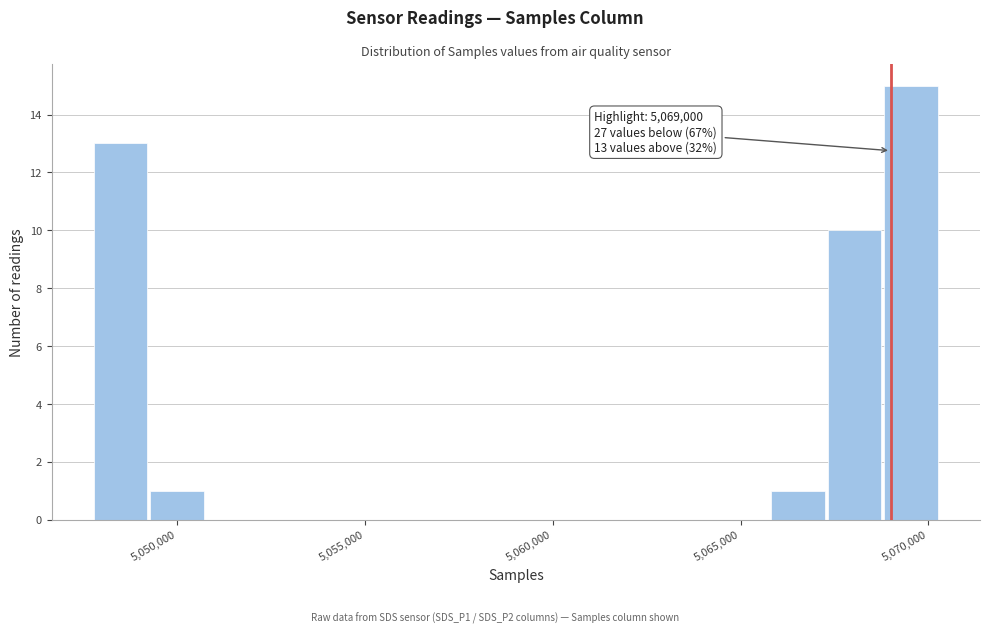

Read against the x-axis, roughly where is the centre of the tallest bar?

5069500